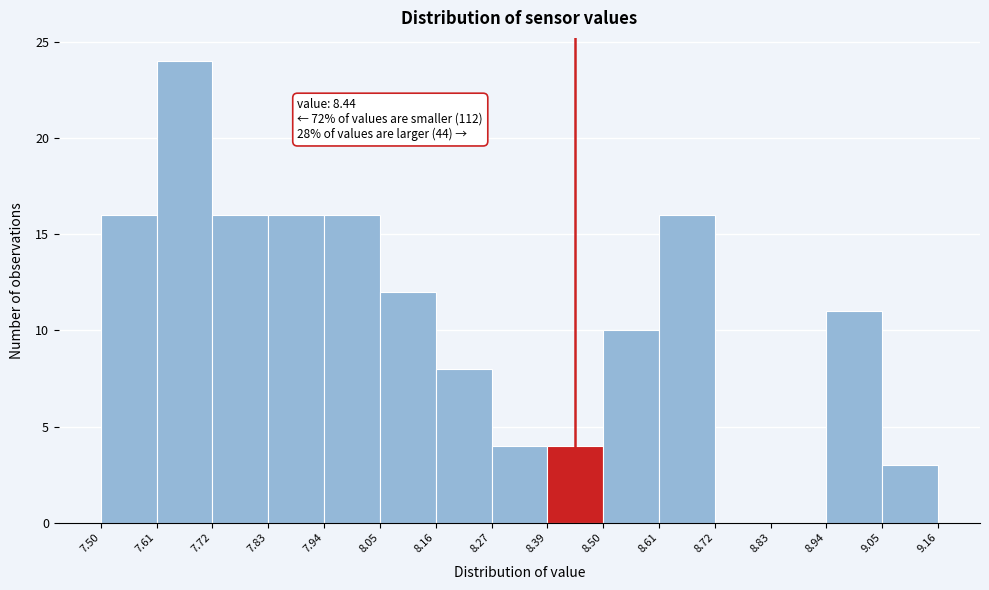

Which range on the x-axis has the tallest bar?

7.61 to 7.72